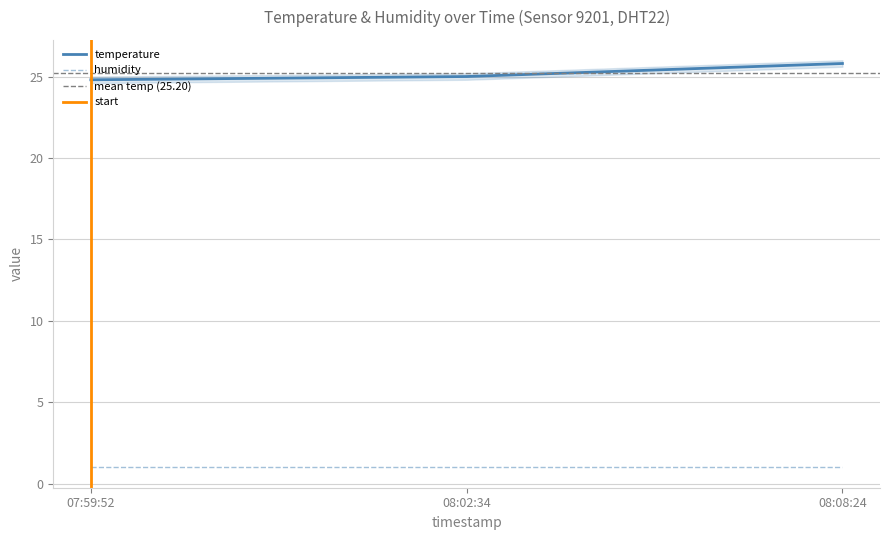

What is the minimum value for humidity?

1.0